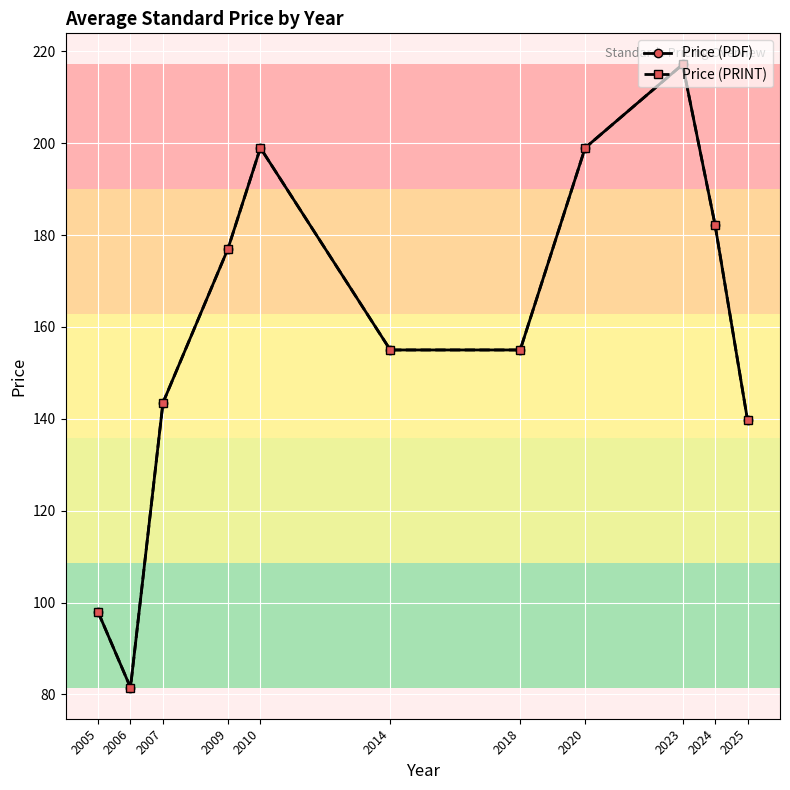

List the series in order of their peak value, highest first.

Price (PDF), Price (PRINT)